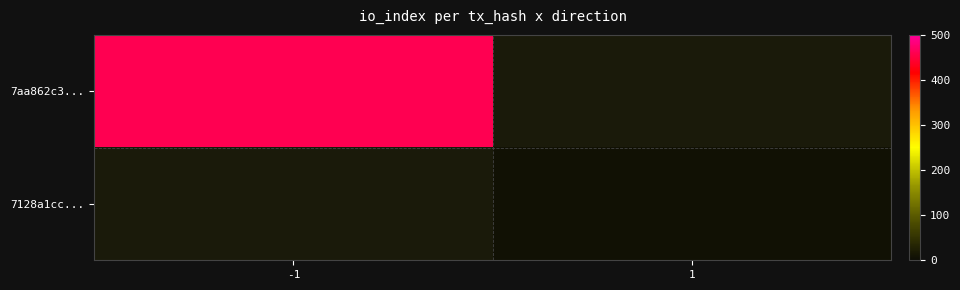

List the labels in order of 7128a1cc... value, smallest first.

-1, 1